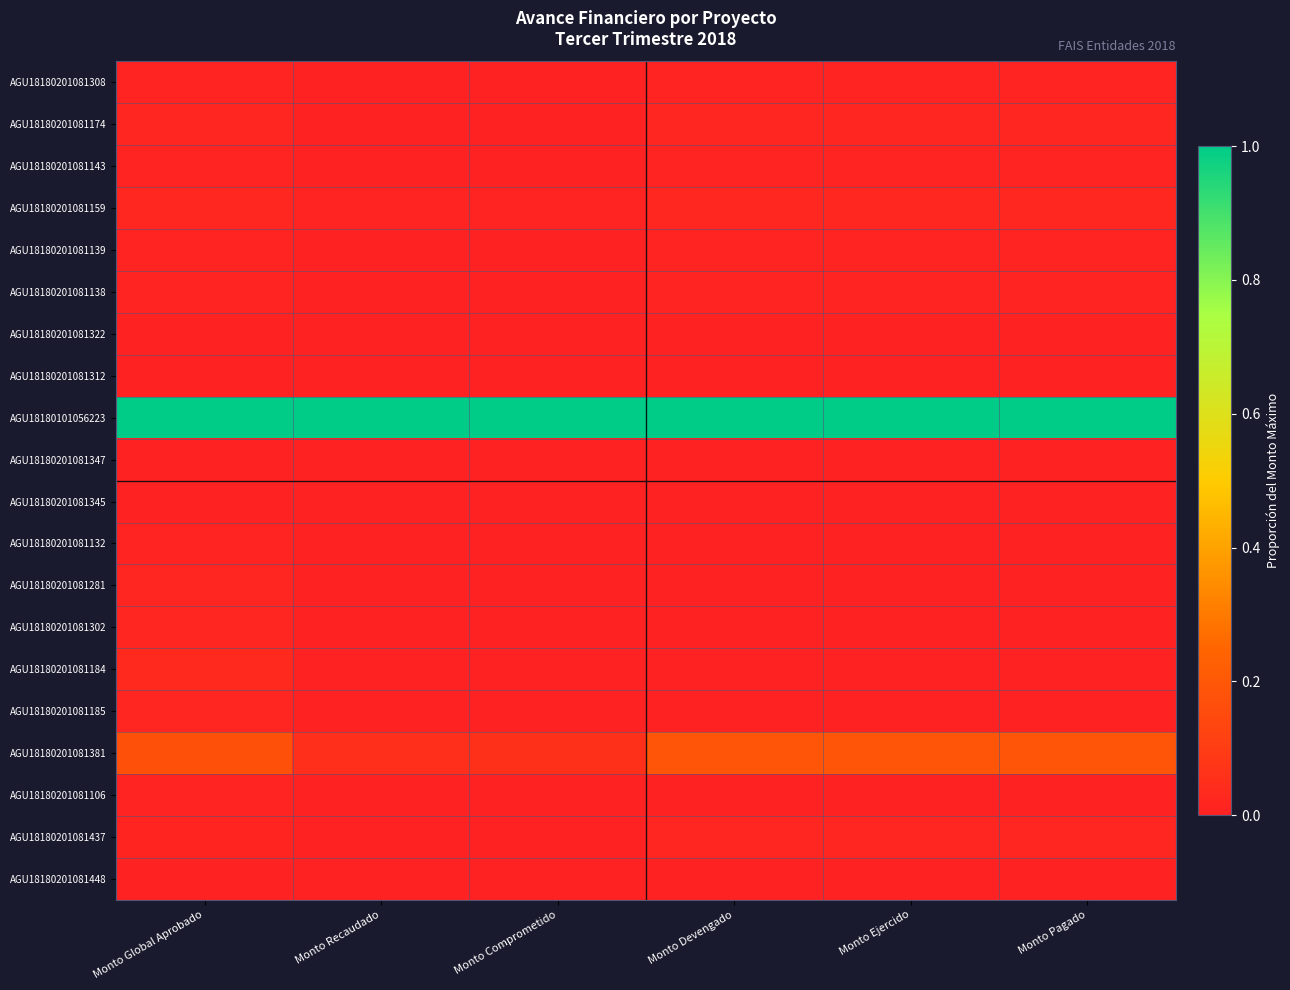

List the series in order of their peak value, lowest first.

AGU18180201081347, AGU18180201081322, AGU18180201081312, AGU18180201081345, AGU18180201081448, AGU18180201081132, AGU18180201081106, AGU18180201081139, AGU18180201081138, AGU18180201081143, AGU18180201081308, AGU18180201081437, AGU18180201081174, AGU18180201081185, AGU18180201081281, AGU18180201081302, AGU18180201081159, AGU18180201081184, AGU18180201081381, AGU18180101056223